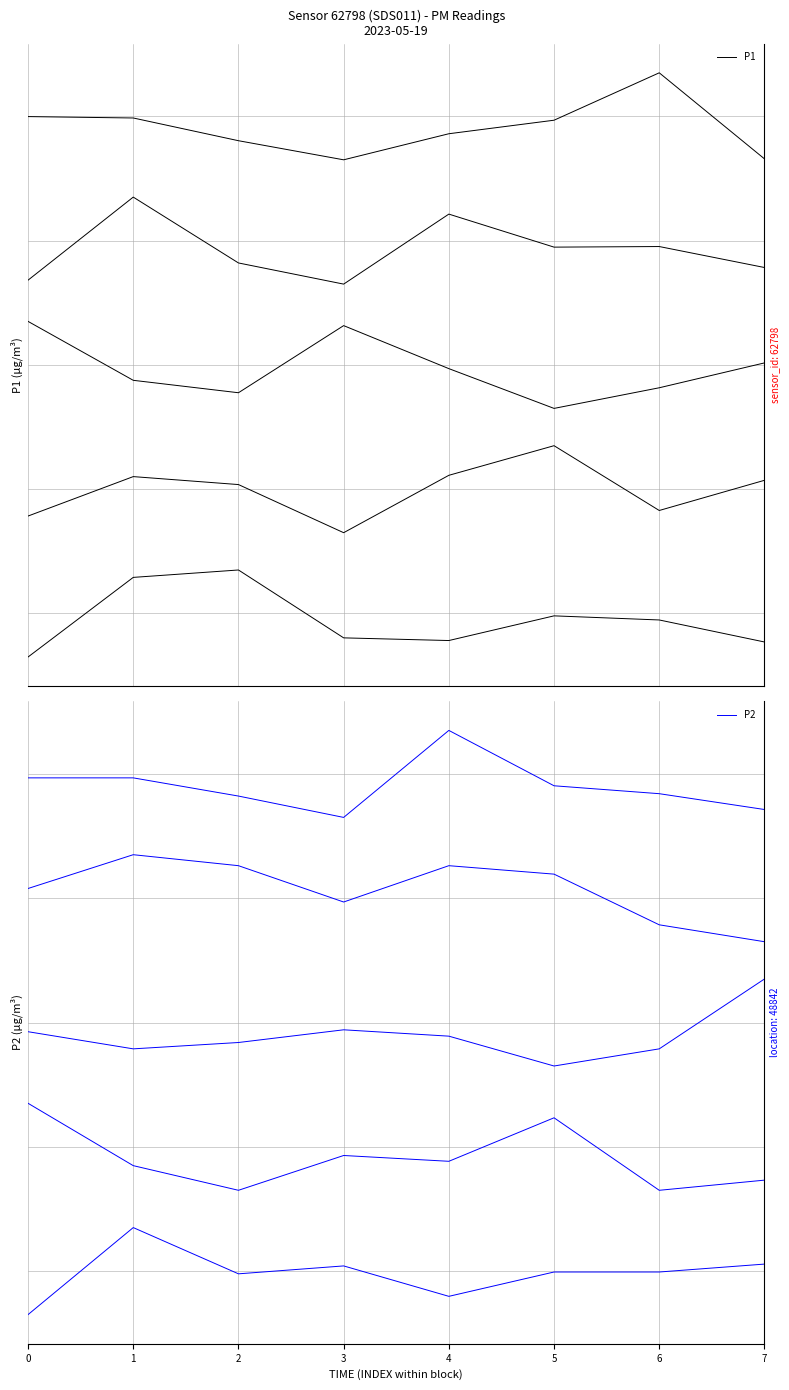

True or false: P2 has more than 2 interior local peaks.

False